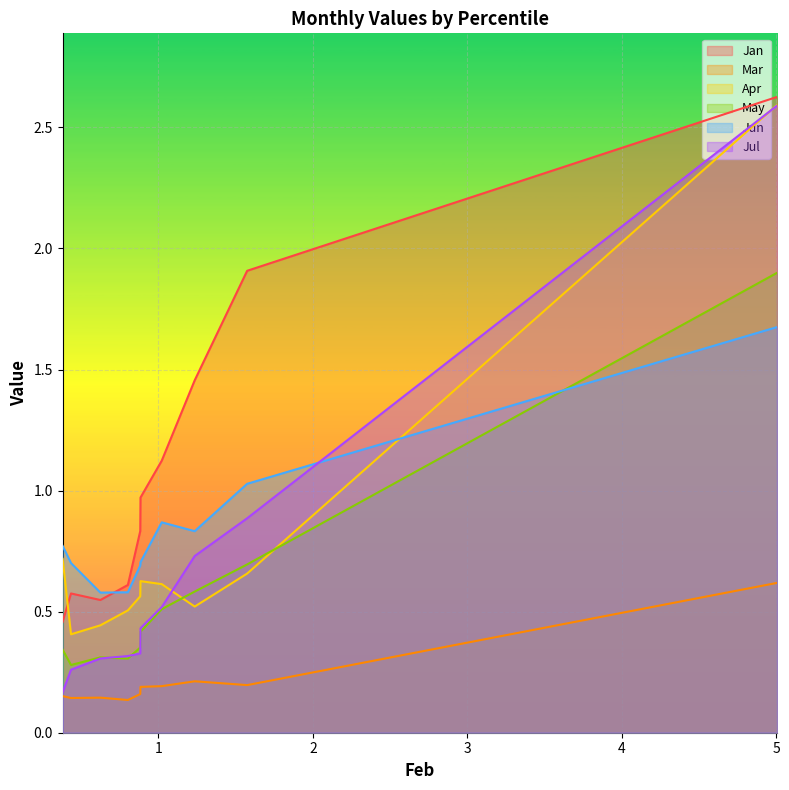

What is the sum of the Jul values at pct05 and pct55?

2.9